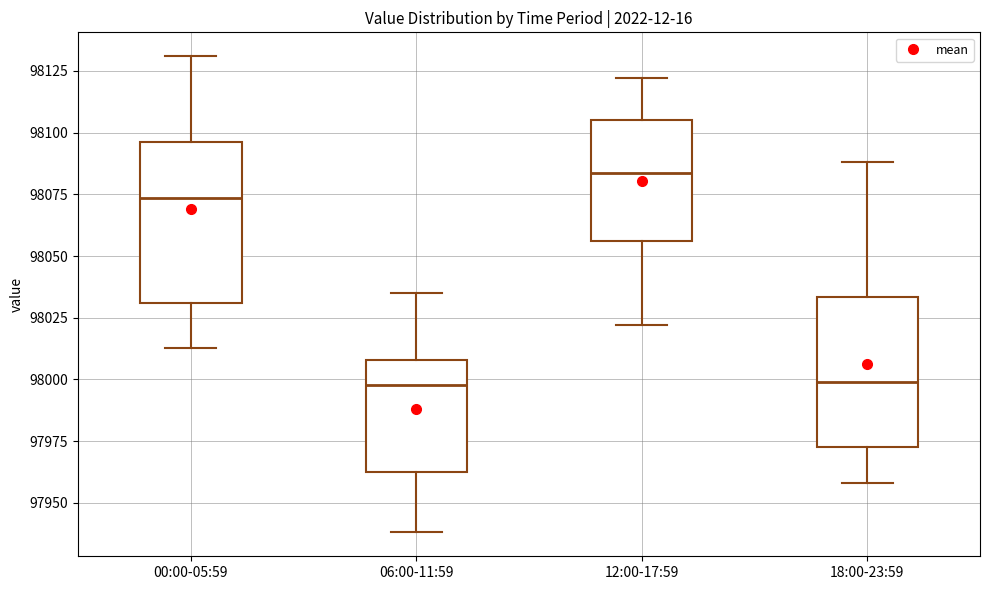

Reading left to right, transcribe this box plot: for each box, give where its median line is, the range the box spans, and where its two whiskers end, as read against the y-axis. The values are not printed on the chart, so give them approximately, as read against the axis.

00:00-05:59: median 98075, box 98030 to 98095, whiskers 98015 to 98130
06:00-11:59: median 98000, box 97965 to 98010, whiskers 97940 to 98035
12:00-17:59: median 98085, box 98055 to 98105, whiskers 98020 to 98120
18:00-23:59: median 98000, box 97975 to 98035, whiskers 97960 to 98090